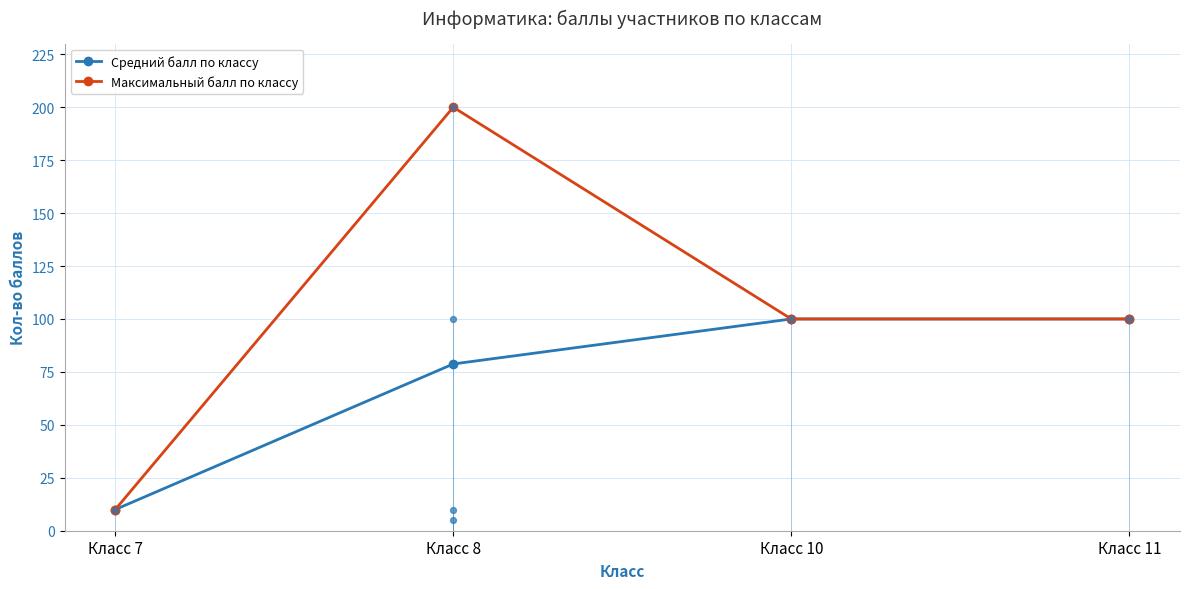

Is the value of Максимальный балл по классу at Класс 11 greater than the value of Средний балл по классу at Класс 8?

Yes